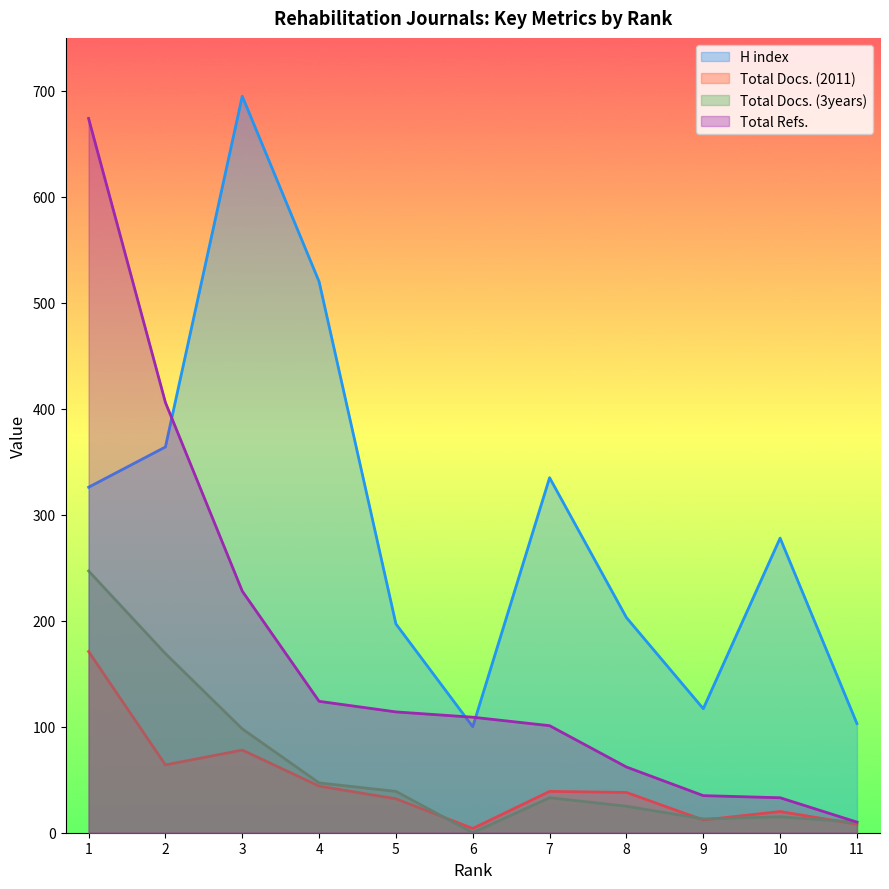

Which series changed the most between 5 and 6?

H index